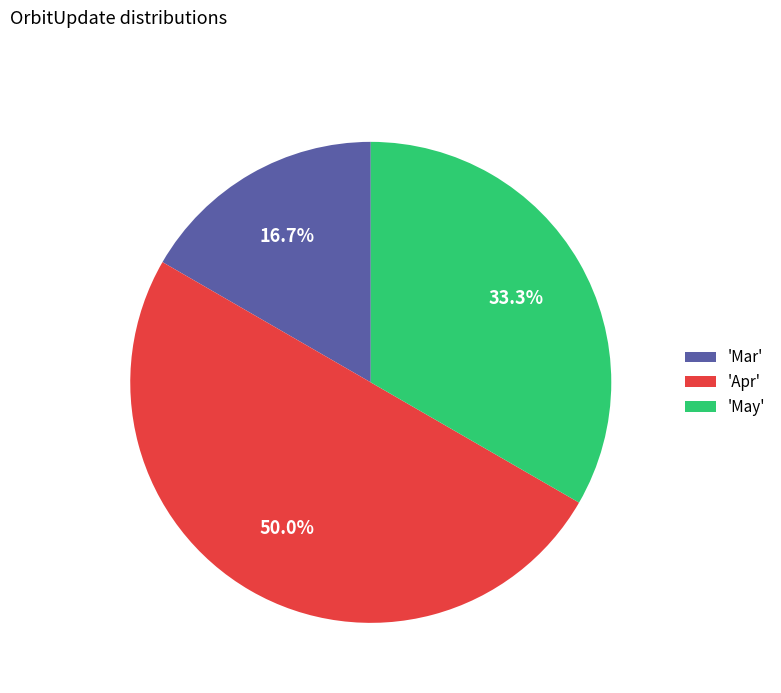

Which slice is the largest?

'Apr'